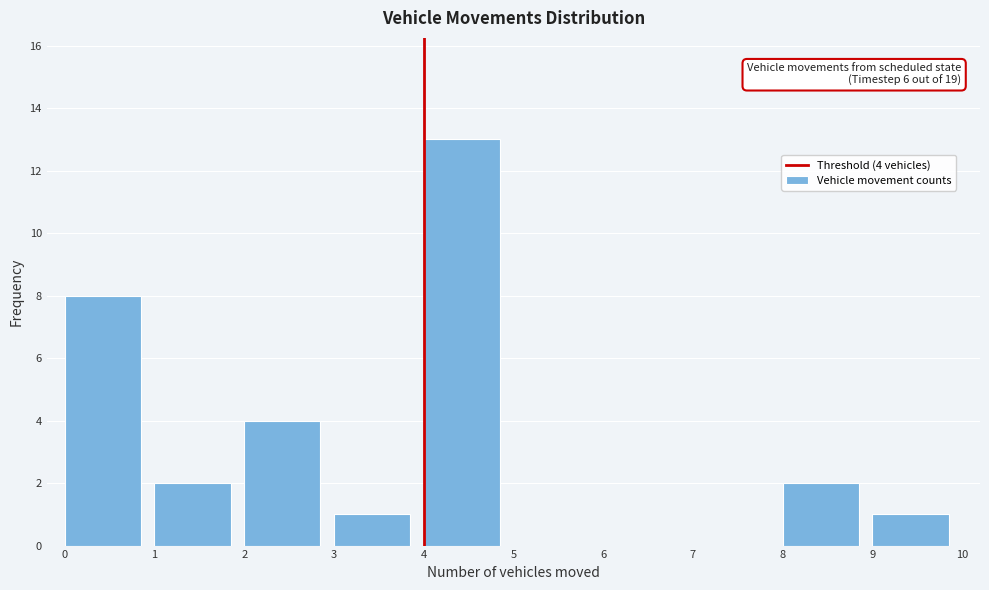

Which range on the x-axis has the tallest bar?

4 to 5